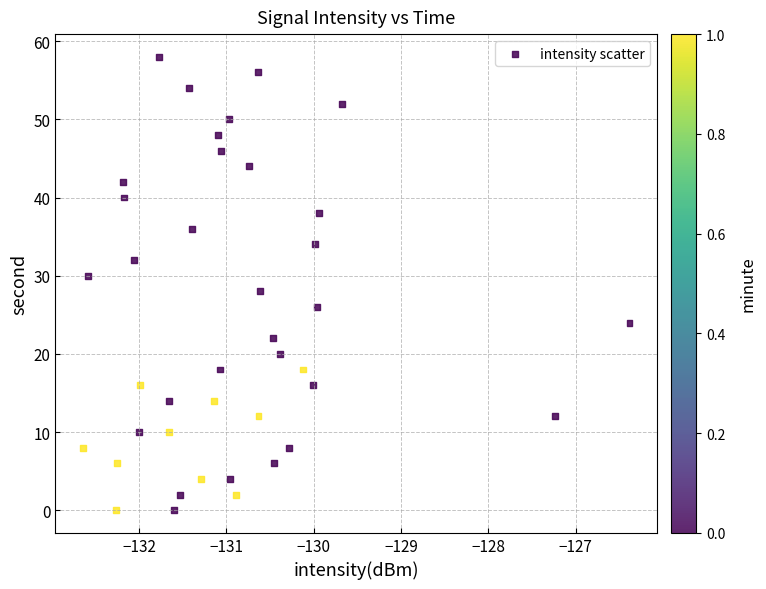

What is the range of Y values (max minus min)?

58